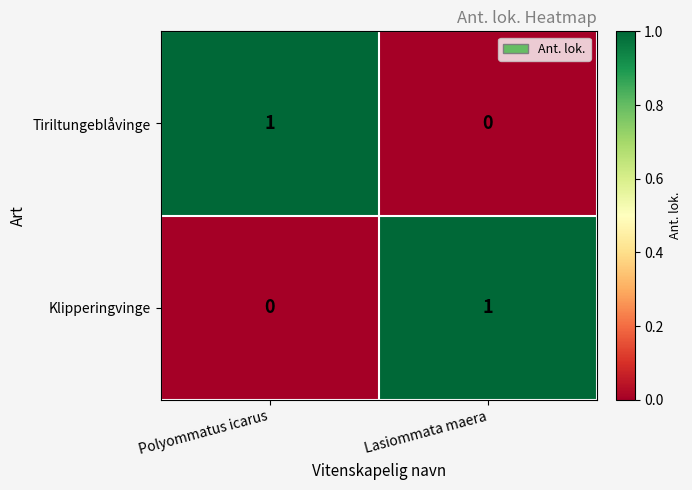

At which label does Klipperingvinge reach its peak?

Lasiommata maera